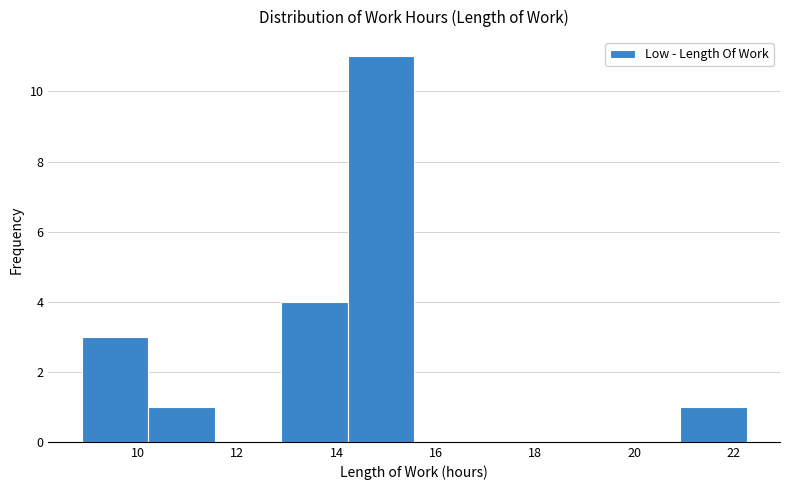

Reading left to right, transcribe this chart: for each bar, give the range it covers on the x-axis and its height. Neither the bar edges nor the heights are printed on the chart, so give them approximately, as read against the axes.

8.8 to 10.2: 3
10.2 to 11.6: 1
11.6 to 12.8: 0
12.8 to 14.2: 4
14.2 to 15.6: 11
15.6 to 17.0: 0
17.0 to 18.2: 0
18.2 to 19.6: 0
19.6 to 21.0: 0
21.0 to 22.2: 1